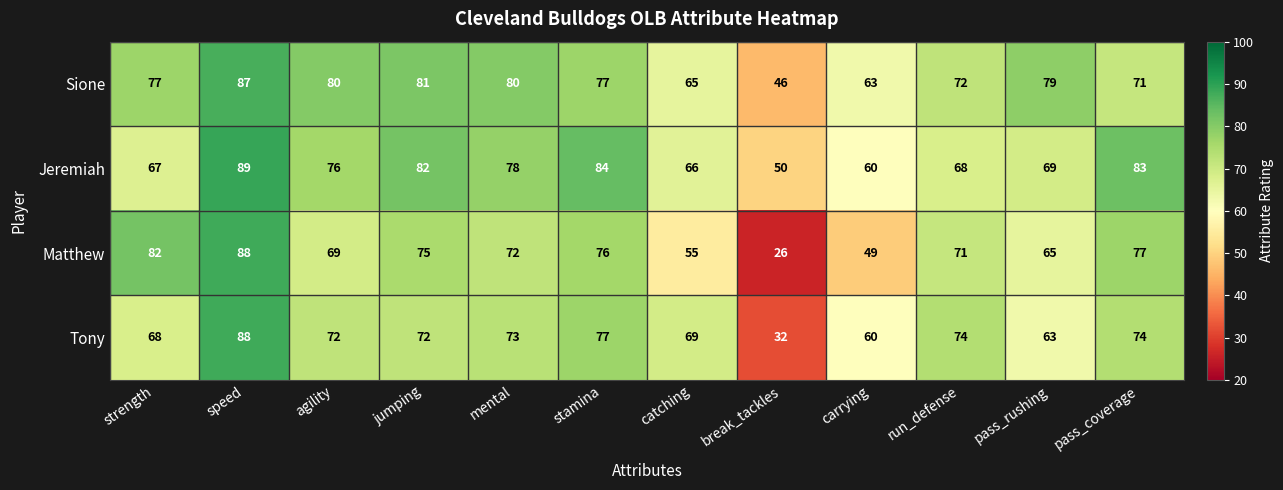

Which series has the widest spread of values?

Matthew